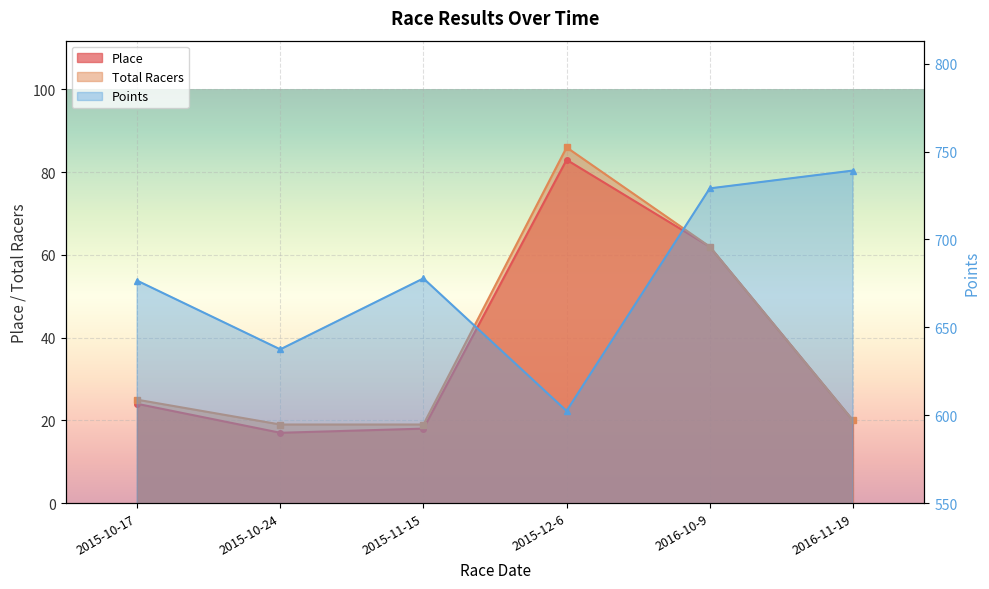

What is the difference between the second highest and second lowest values in the Total Racers series?

43.0